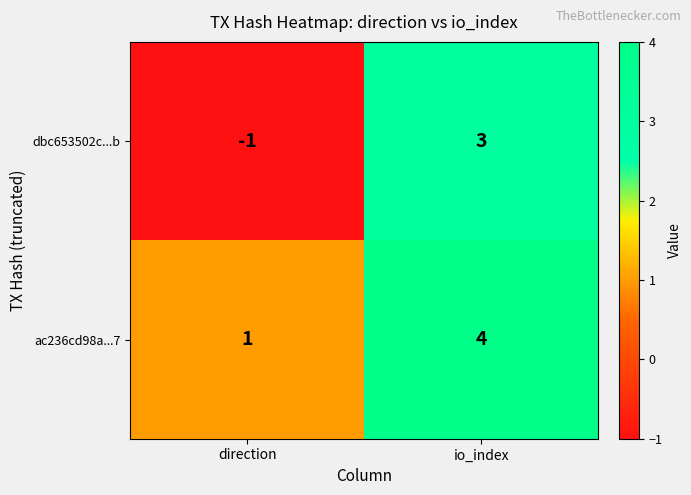

Which category has the highest value across all series?

io_index